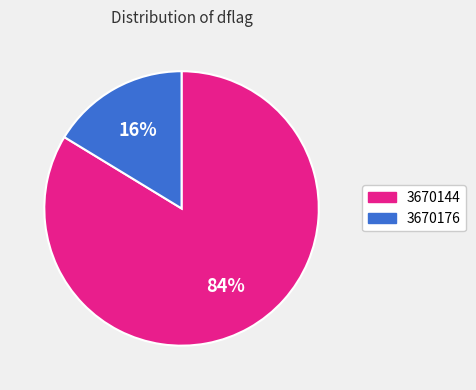

To the nearest percent, what is the combined percentage of 3670176 and 3670144?

100%